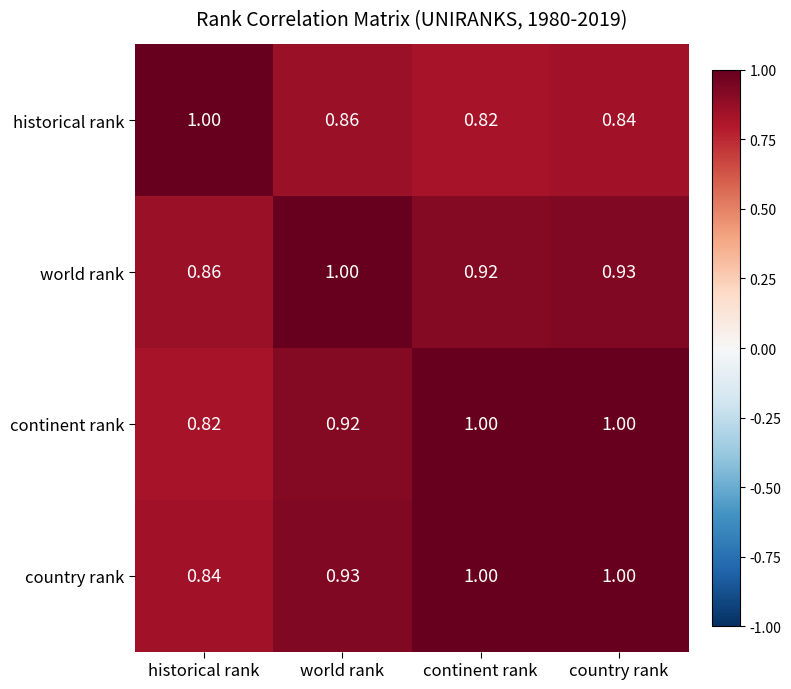

Between world rank and country rank, which series saw the biggest shift?

continent rank